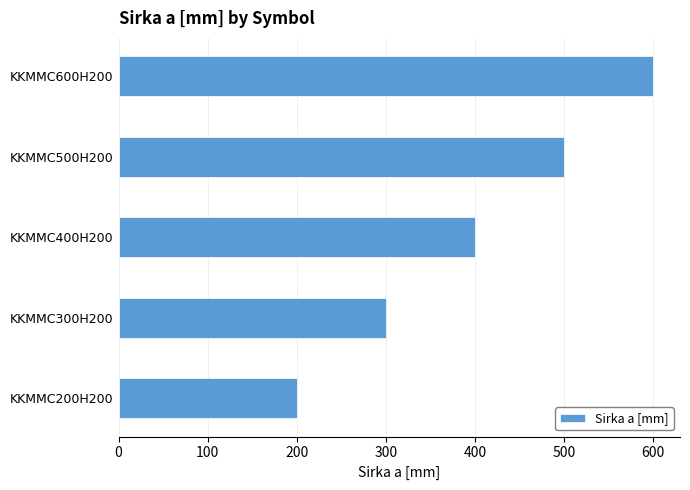

Between KKMMC600H200 and KKMMC300H200, which is larger?

KKMMC600H200